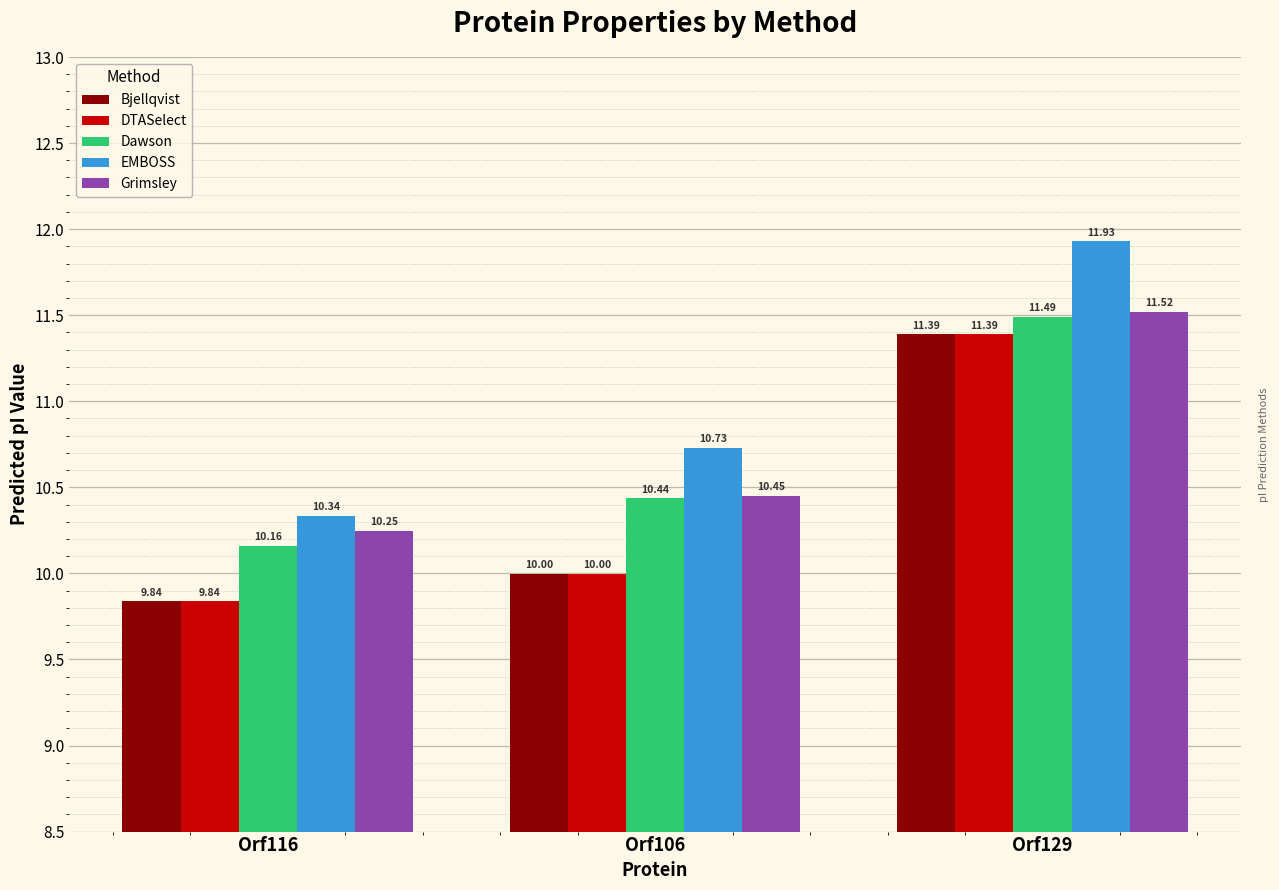

At which category is the sum across all series the highest?

Orf129